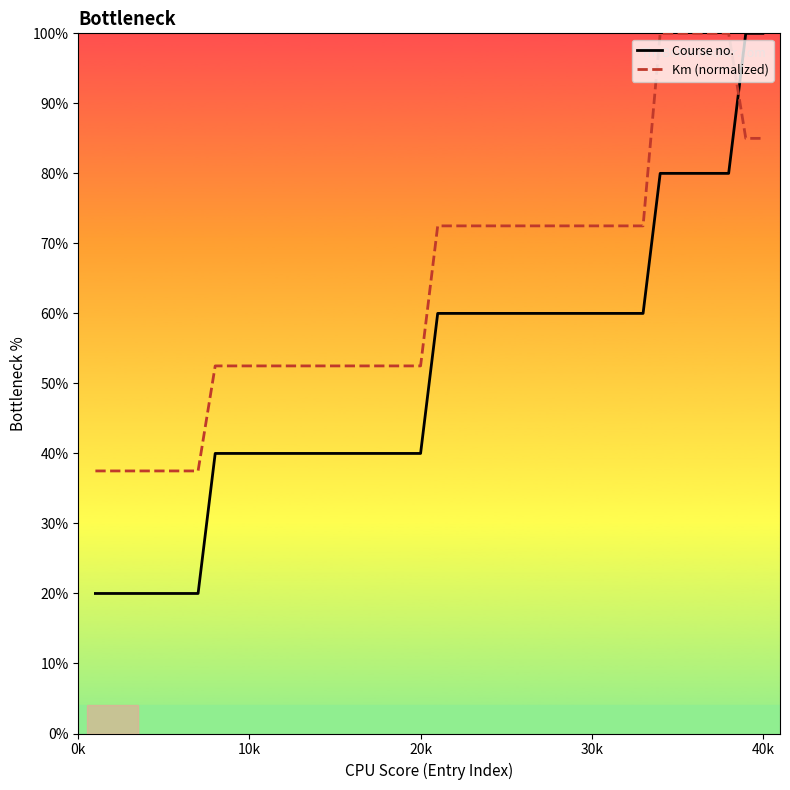

What are all the series names shown in the legend?

Course no., Km (normalized)